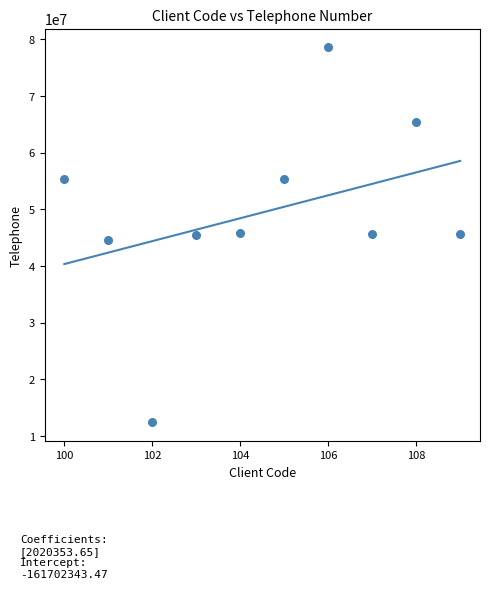

What is the average Y value?

49424613